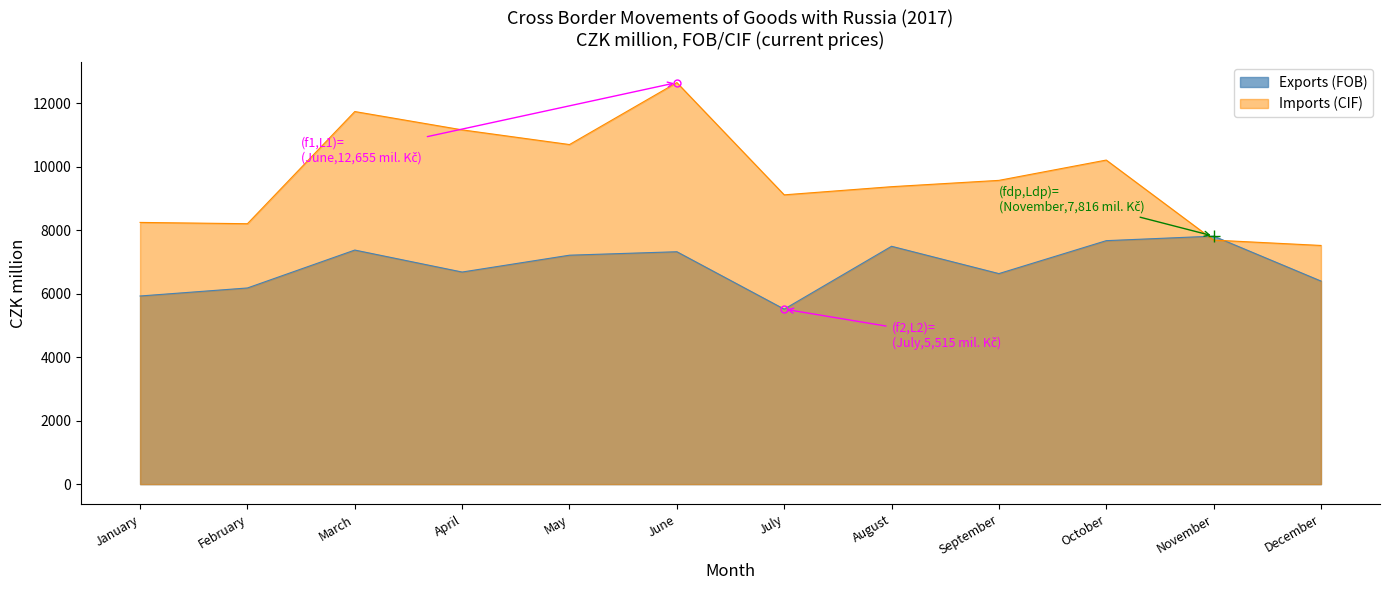

How many lines are shown in the chart?

2